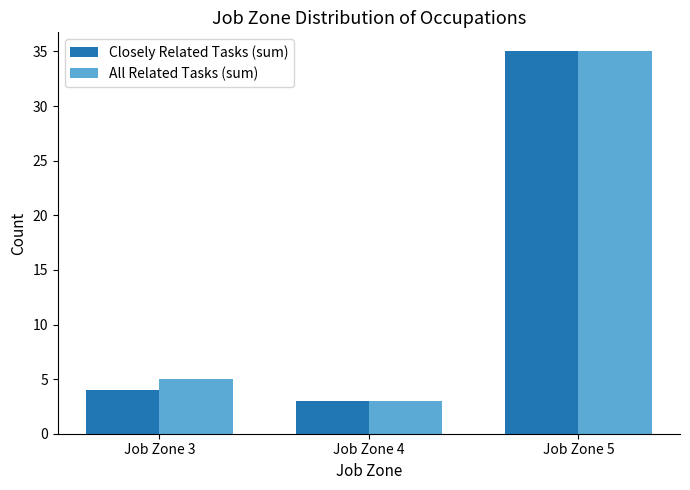

Reading right to left, what are all the values shown in this chart?

Closely Related Tasks (sum): Job Zone 5=35	Job Zone 4=3	Job Zone 3=4
All Related Tasks (sum): Job Zone 5=35	Job Zone 4=3	Job Zone 3=5